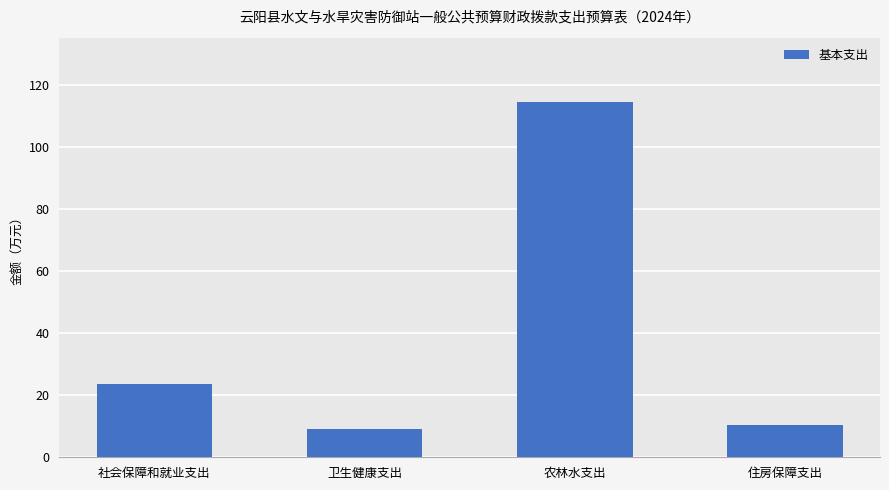

Is it true that the value at 社会保障和就业支出 is 6.8?

False